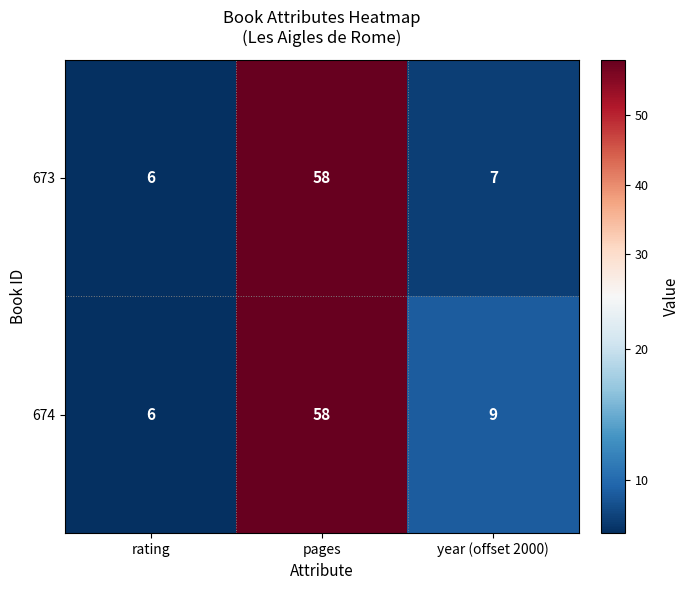

What value does the 674 series have at pages?

58